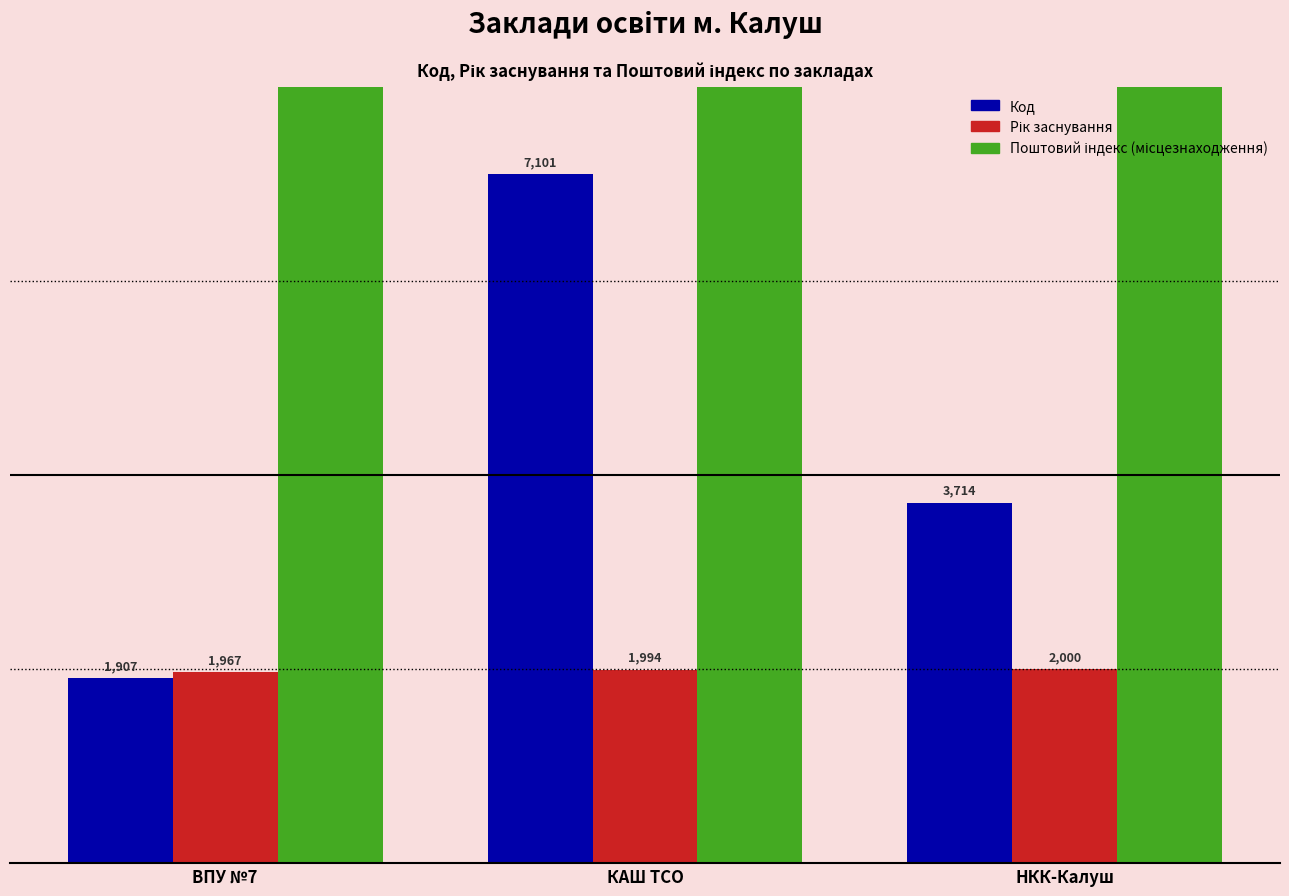

The value of Код at КАШ ТСО is 9279. True or false?

False